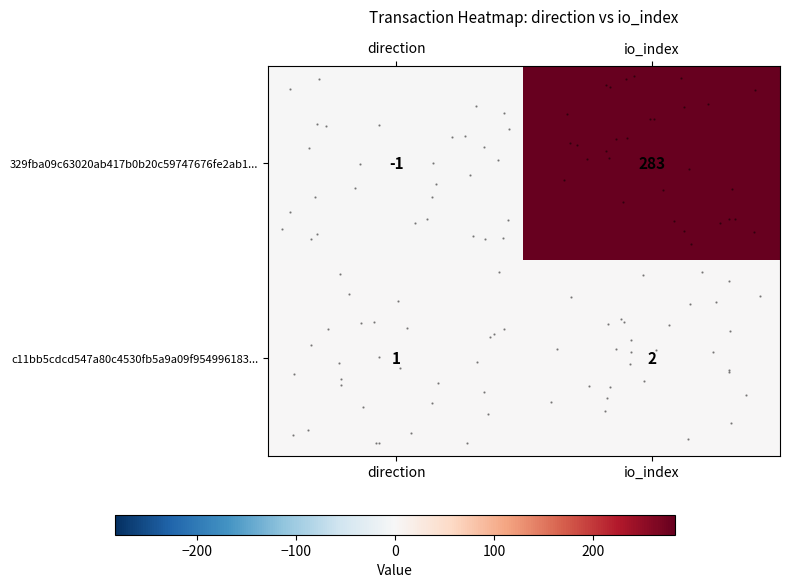

What is the difference between the maximum and minimum values in the row_0 series?

284